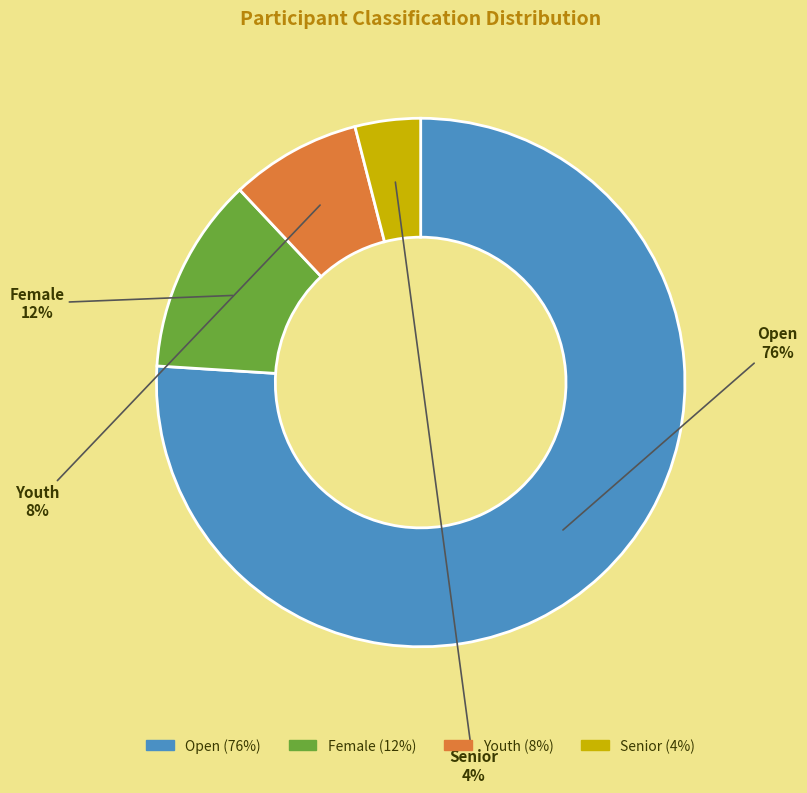

Which slice is the smallest?

Senior